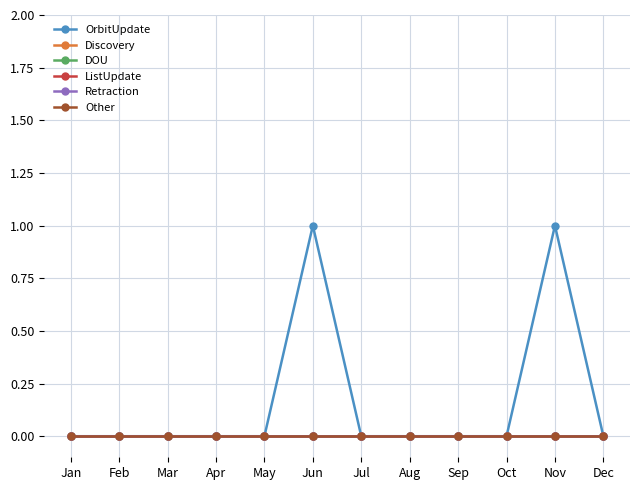

At how many categories does at least one series exceed 0?

2